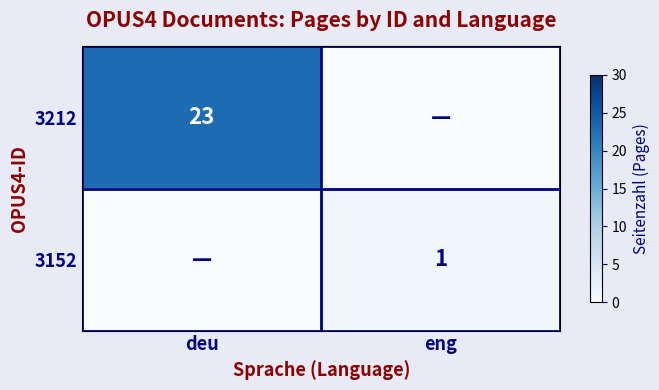

The 3152 series shows 1 at eng. True or false?

True